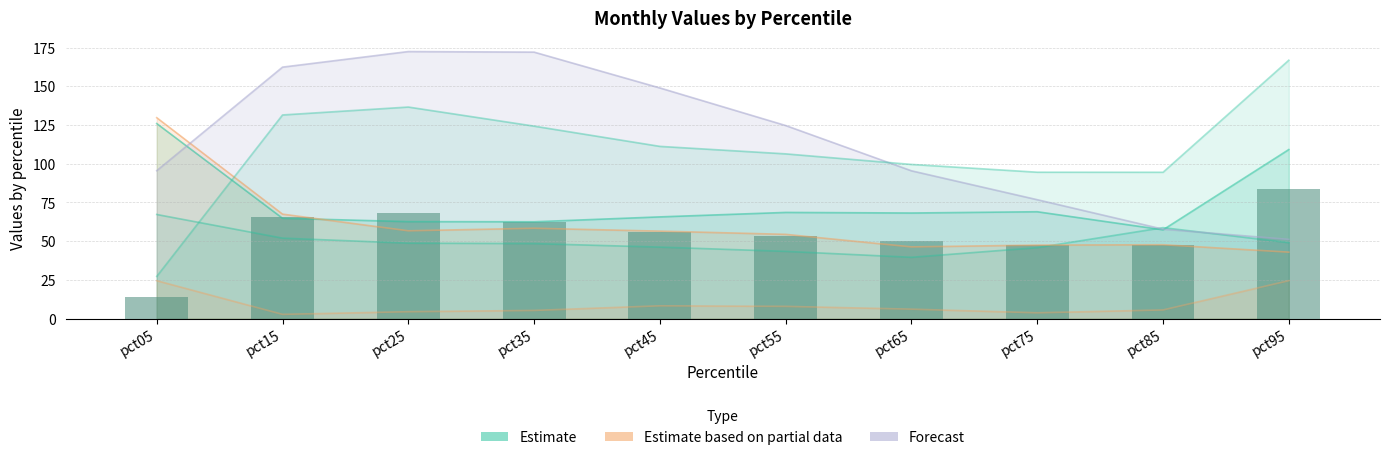

List the labels in order of value, smallest first.

pct05, pct85, pct75, pct65, pct55, pct45, pct35, pct15, pct25, pct95